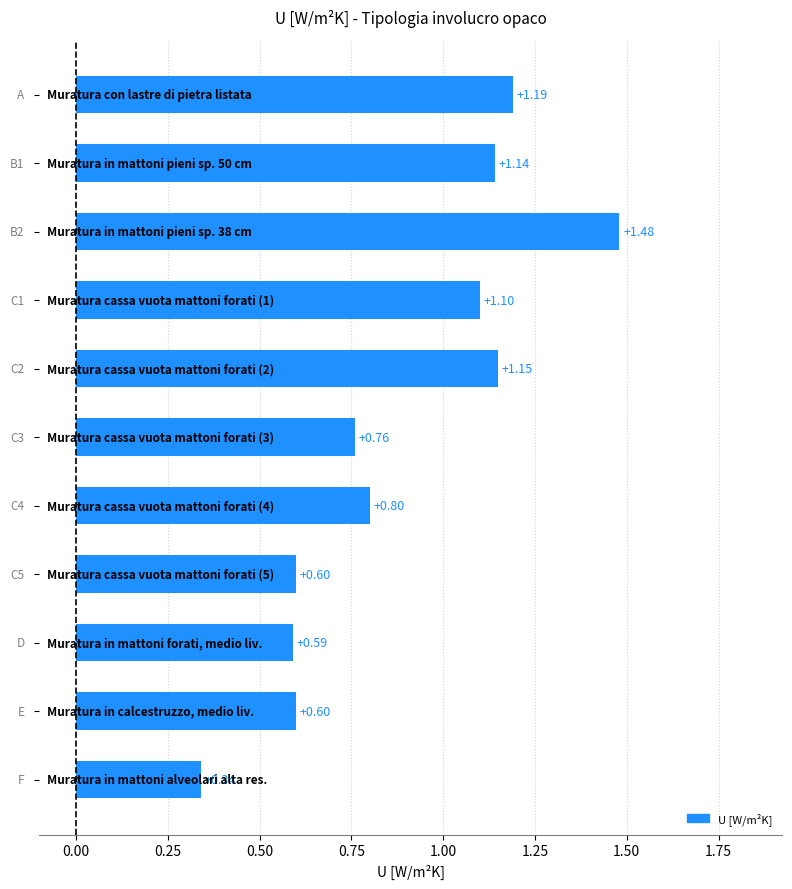

What is the difference between the maximum and minimum values?

1.1